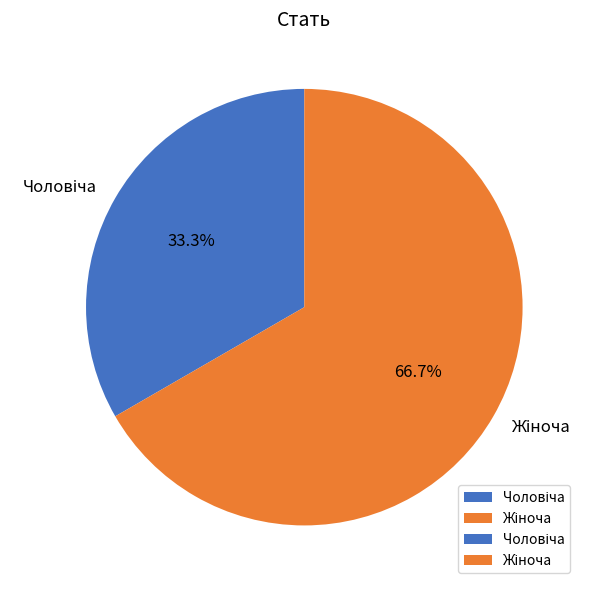

Does any single category account for the majority?

Yes